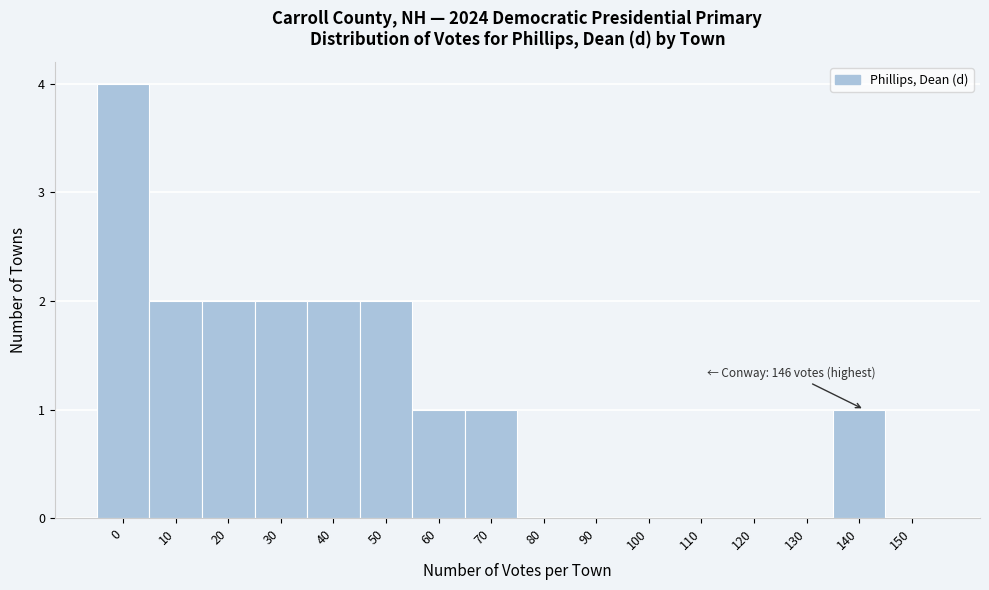

Reading right to left, list all the values displayed in this chart.

150=0	140=1	130=0	120=0	110=0	100=0	90=0	80=0	70=1	60=1	50=2	40=2	30=2	20=2	10=2	0=4